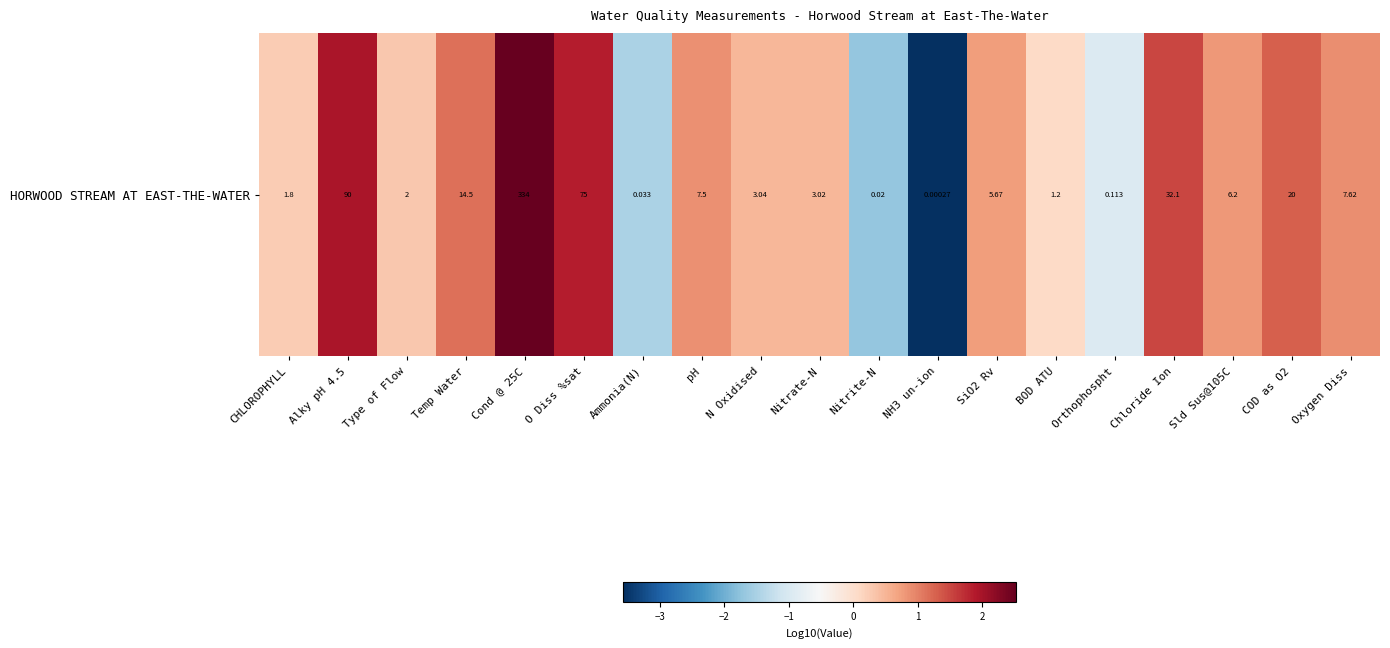

List the labels in order of value, smallest first.

NH3 un-ion, Nitrite-N, Ammonia(N), Orthophospht, BOD ATU, CHLOROPHYLL, Type of Flow, Nitrate-N, N Oxidised, SiO2 Rv, Sld Sus@105C, pH, Oxygen Diss, Temp Water, COD as O2, Chloride Ion, O Diss %sat, Alky pH 4.5, Cond @ 25C